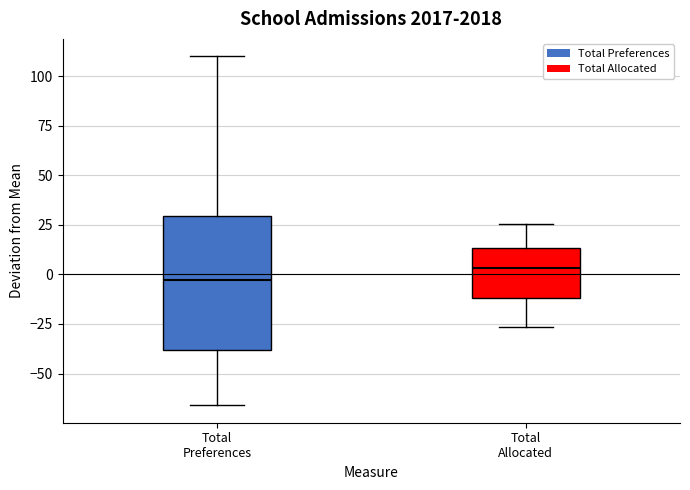

Where is the lower edge of the box for Total Preferences on the y-axis? The values are not printed on the chart, so give them approximately, as read against the axis.

-40